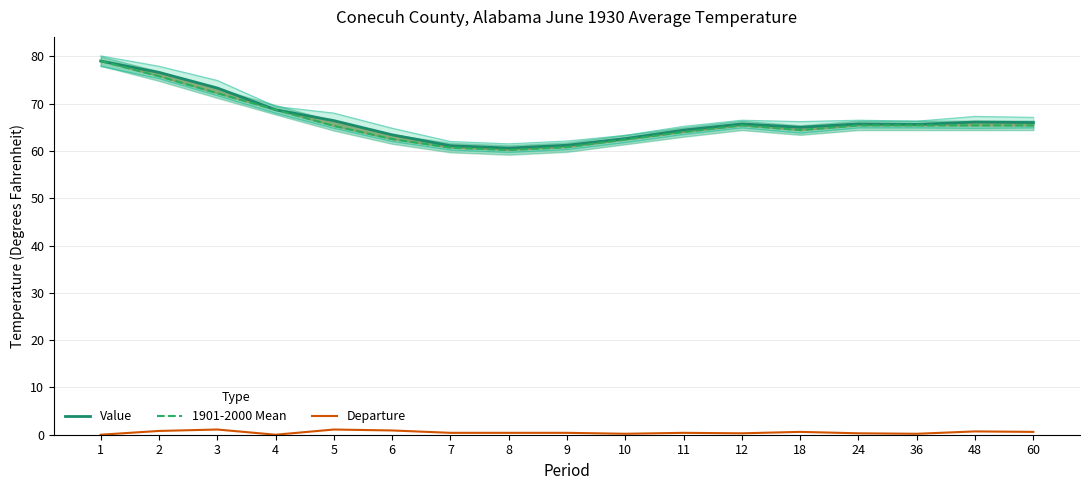

What is the difference between the 1901-2000 Mean values at 4 and 1?

10.3